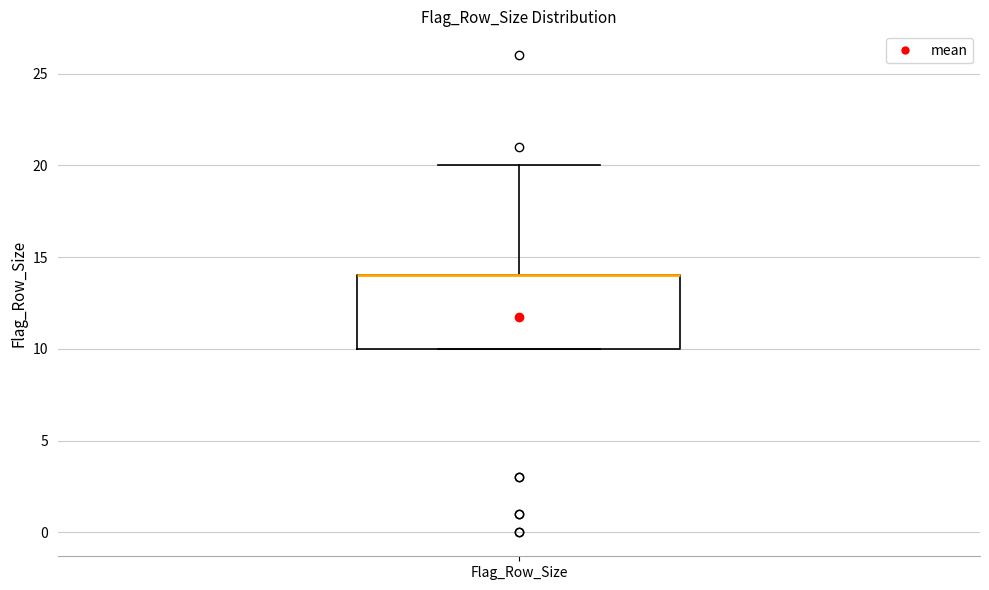

Transcribe this box plot: give where the median line is, the range the box spans, and where the two whiskers end, as read against the y-axis. The values are not printed on the chart, so give them approximately, as read against the axis.

median 14 (drawn on the box's upper edge), box 10 to 14, whiskers 10 to 20